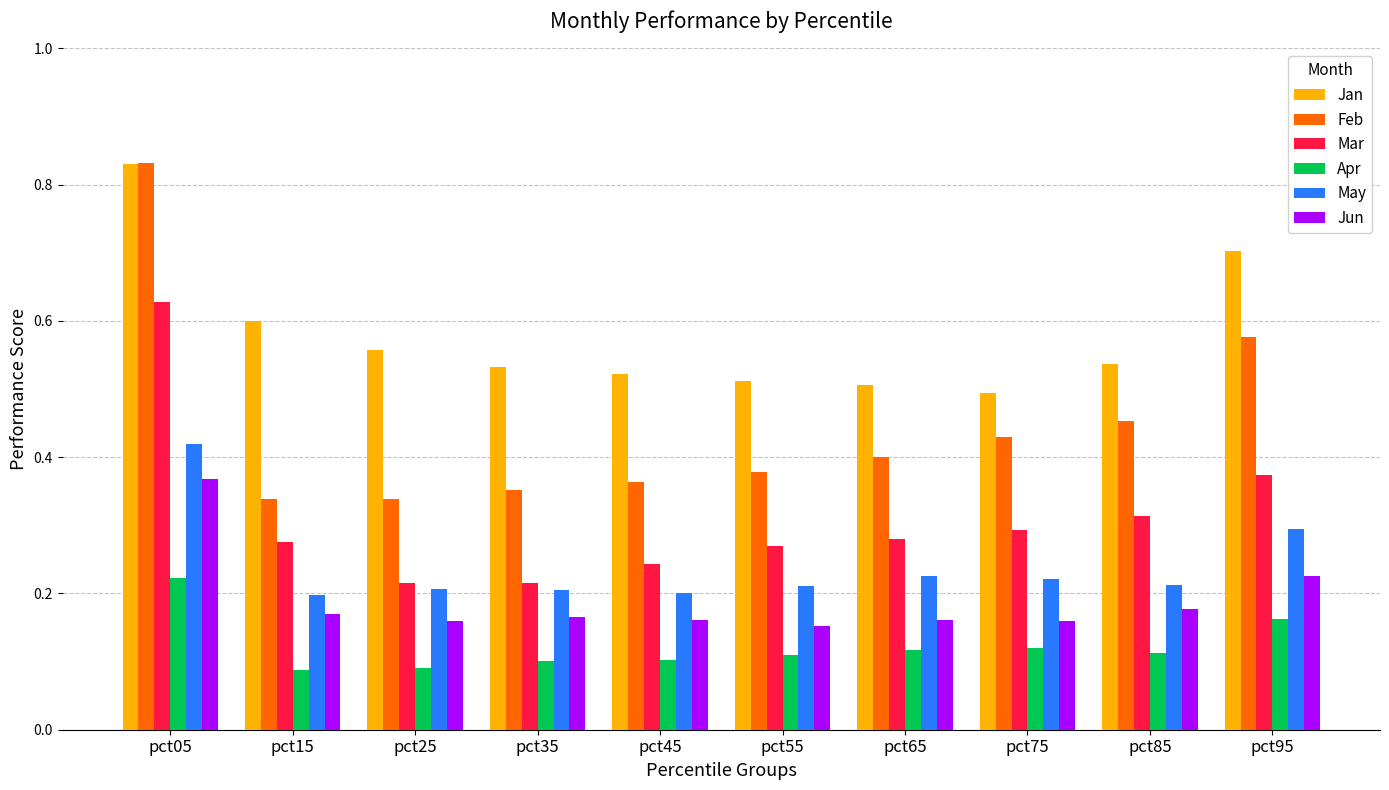

Count the Jun values in the range 0 to 1.

10